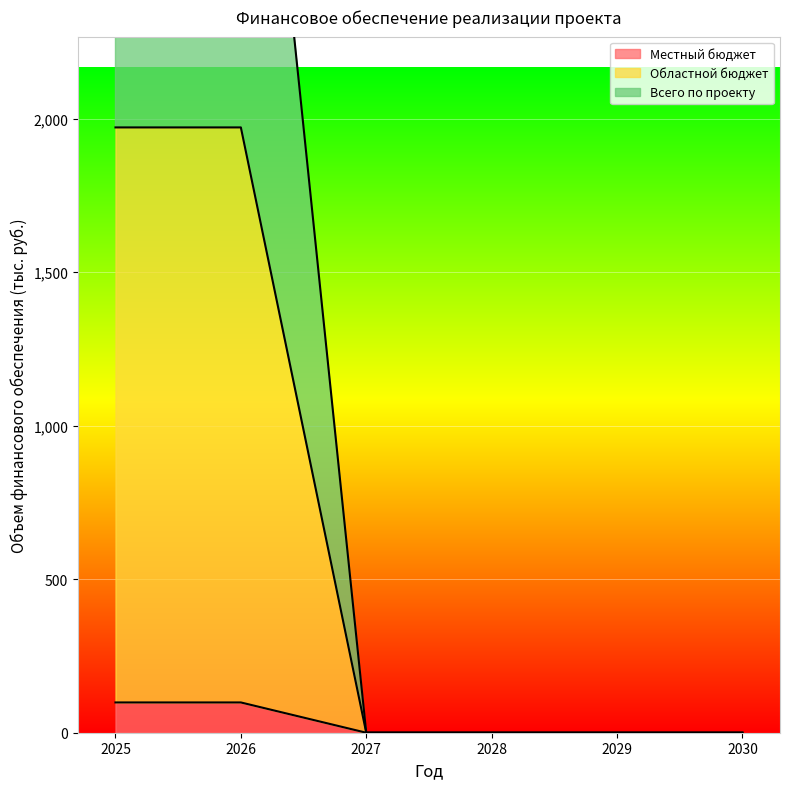

Between 2029 and 2026, which is larger?

2026